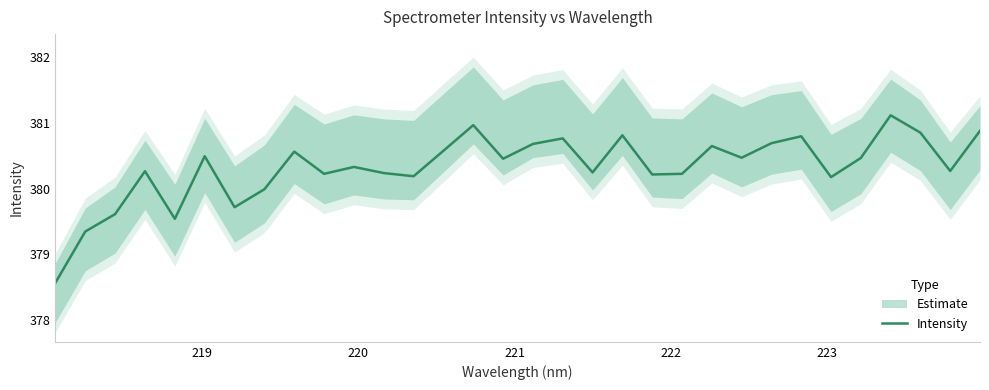

What is the maximum value for Intensity?

381.1